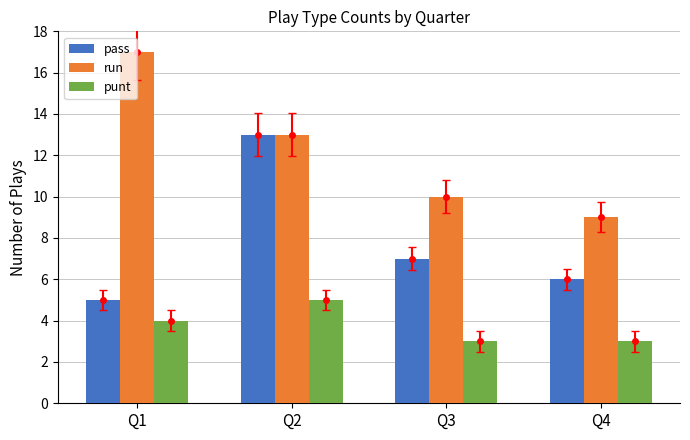

What is the value of the run bar at the 3rd from the left?

10